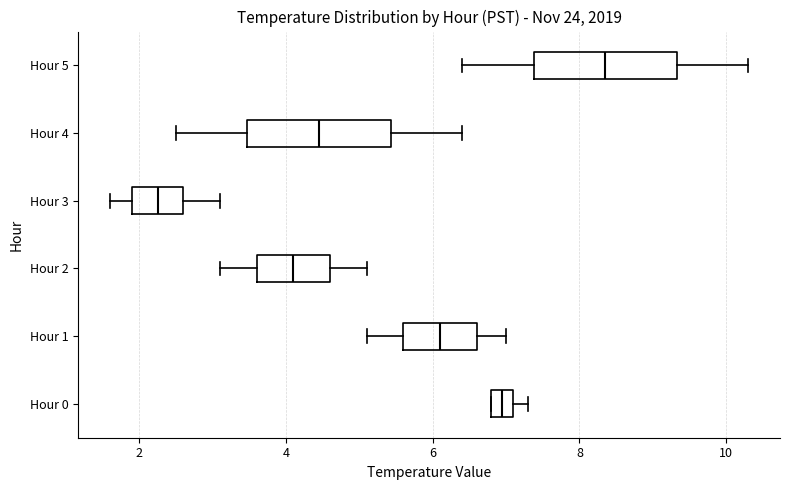

Which box's median line is the furthest to the left?

Hour 3